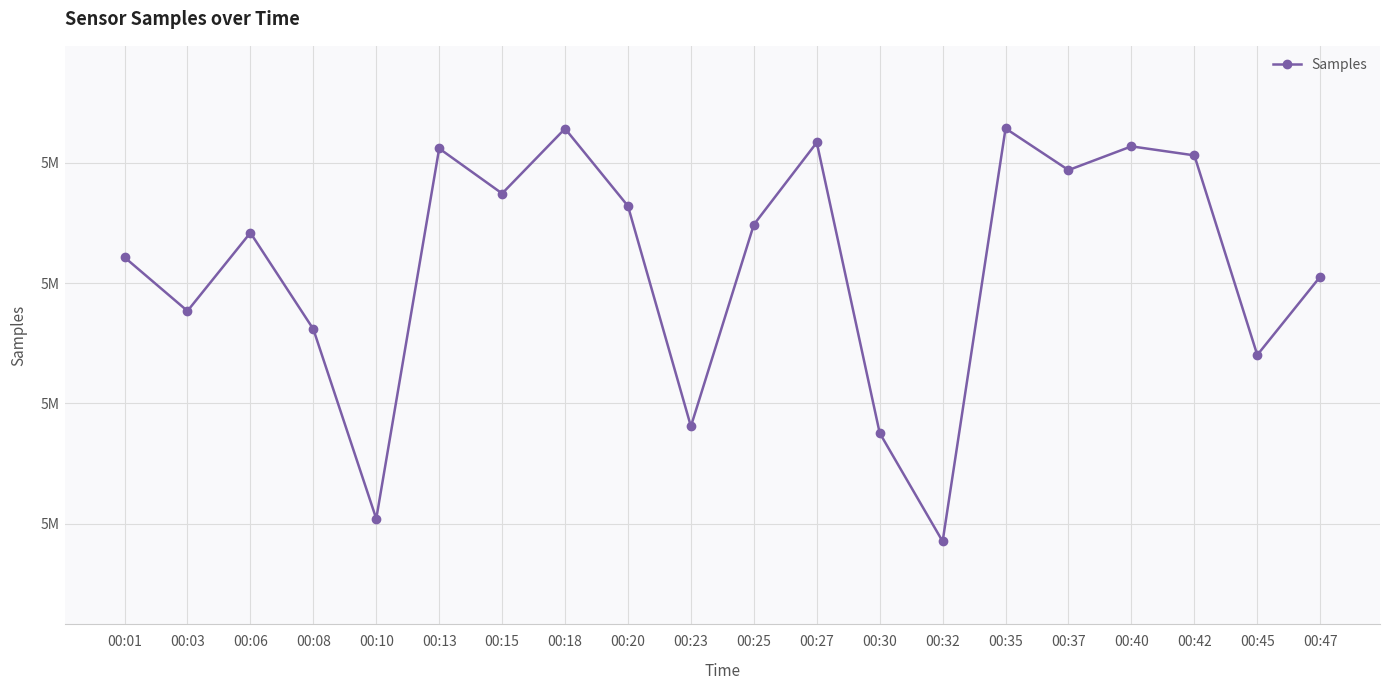

What is the change in value from 00:15 to 00:47?

-6909